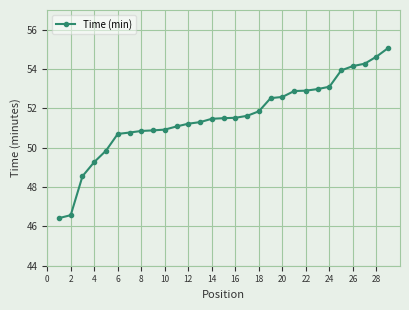

What is the smallest value displayed?

46.4